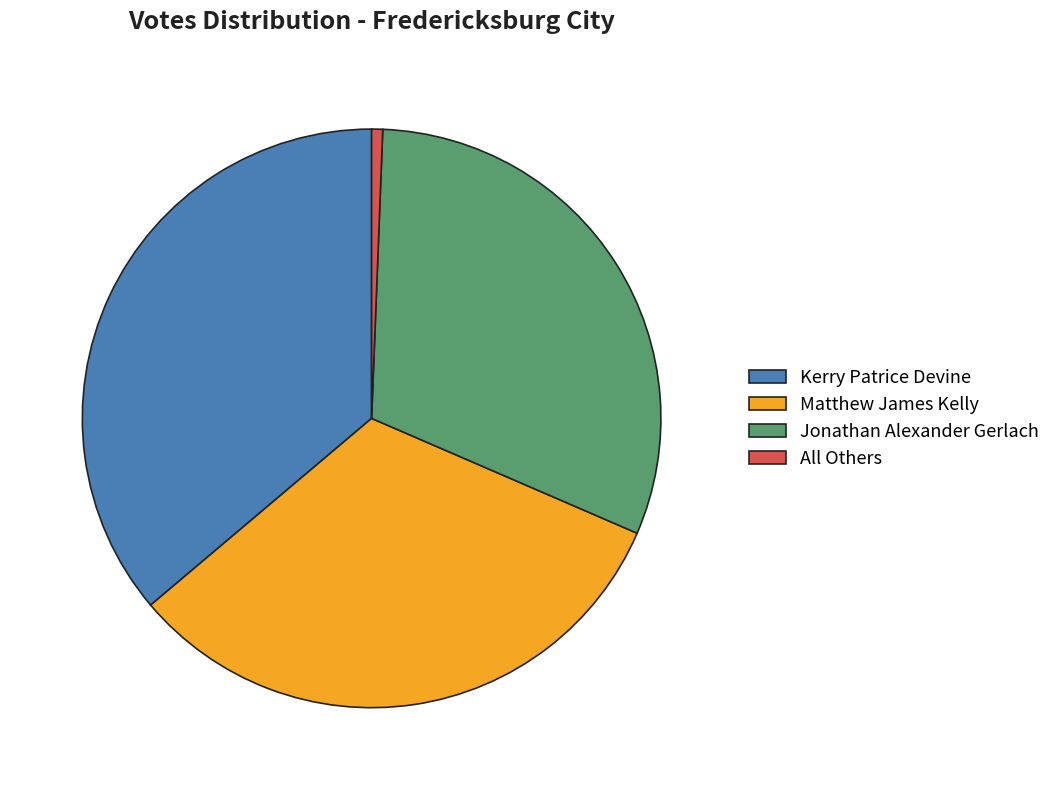

Rank the categories by value from lowest to highest.

All Others, Jonathan Alexander Gerlach, Matthew James Kelly, Kerry Patrice Devine